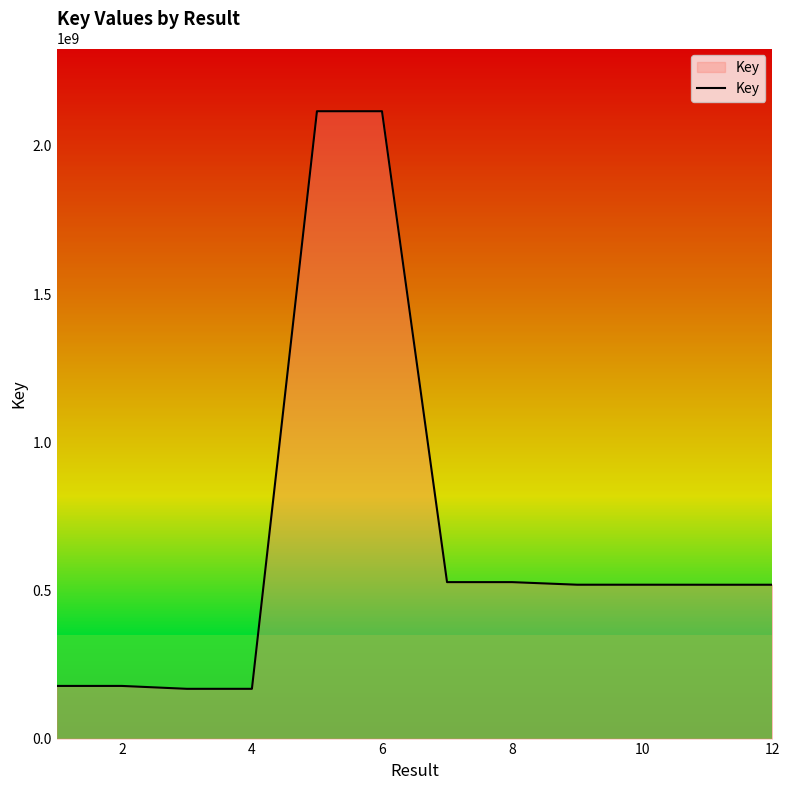

What is the difference between the second highest and minimum values?

1949336793